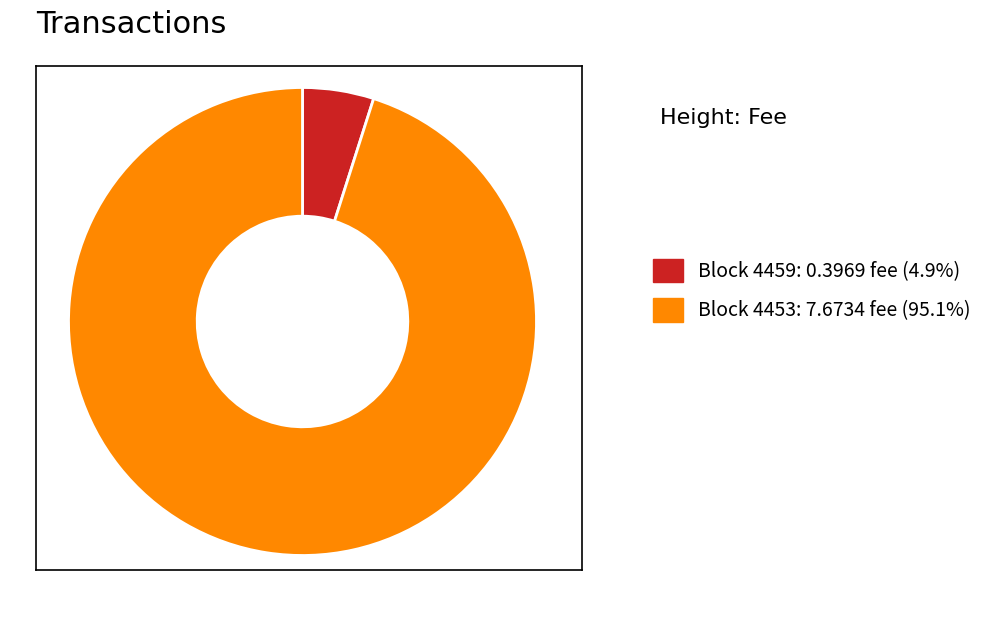

Does Block 4459: 0.3969 fee (4.9%) represent more than half of the total?

No